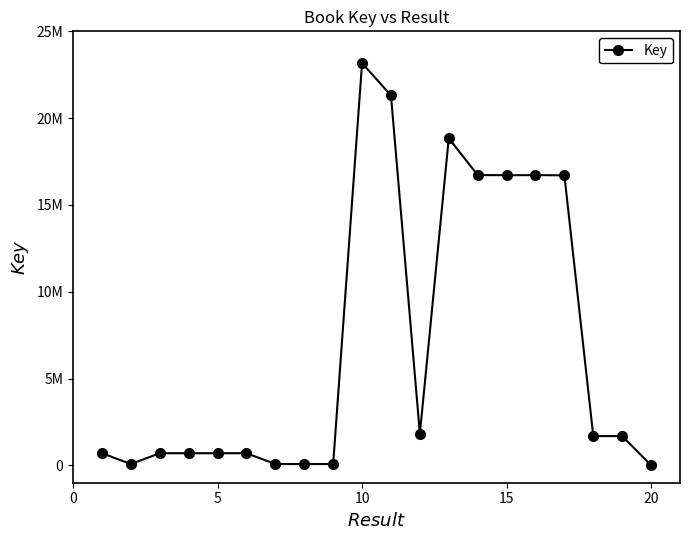

What is the difference between the maximum and second lowest values?

23094993